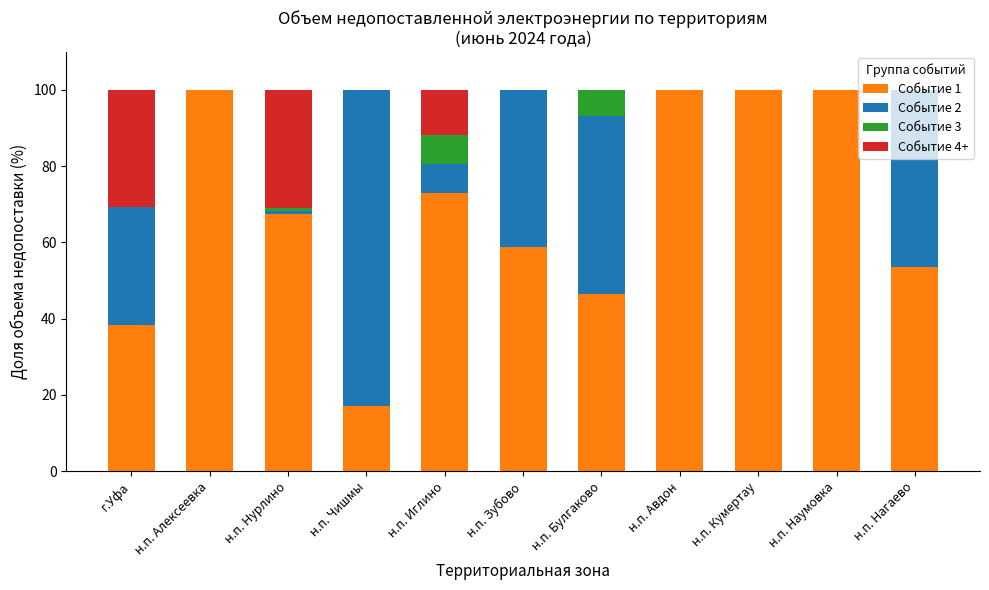

Are the bars horizontal?

No